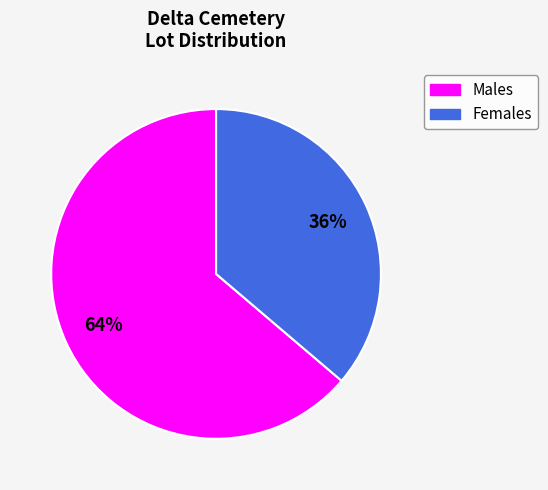

Is there a majority slice in this chart?

Yes